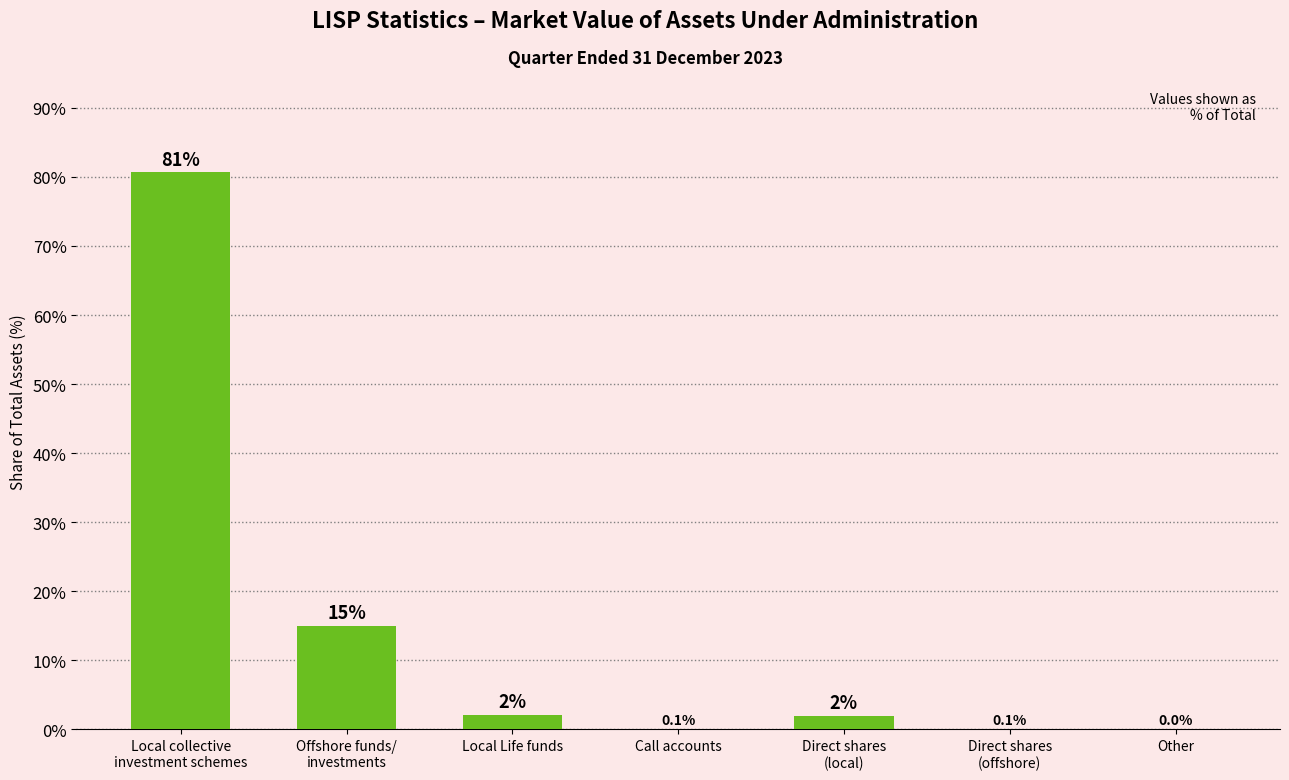

What is the average value?

14.3